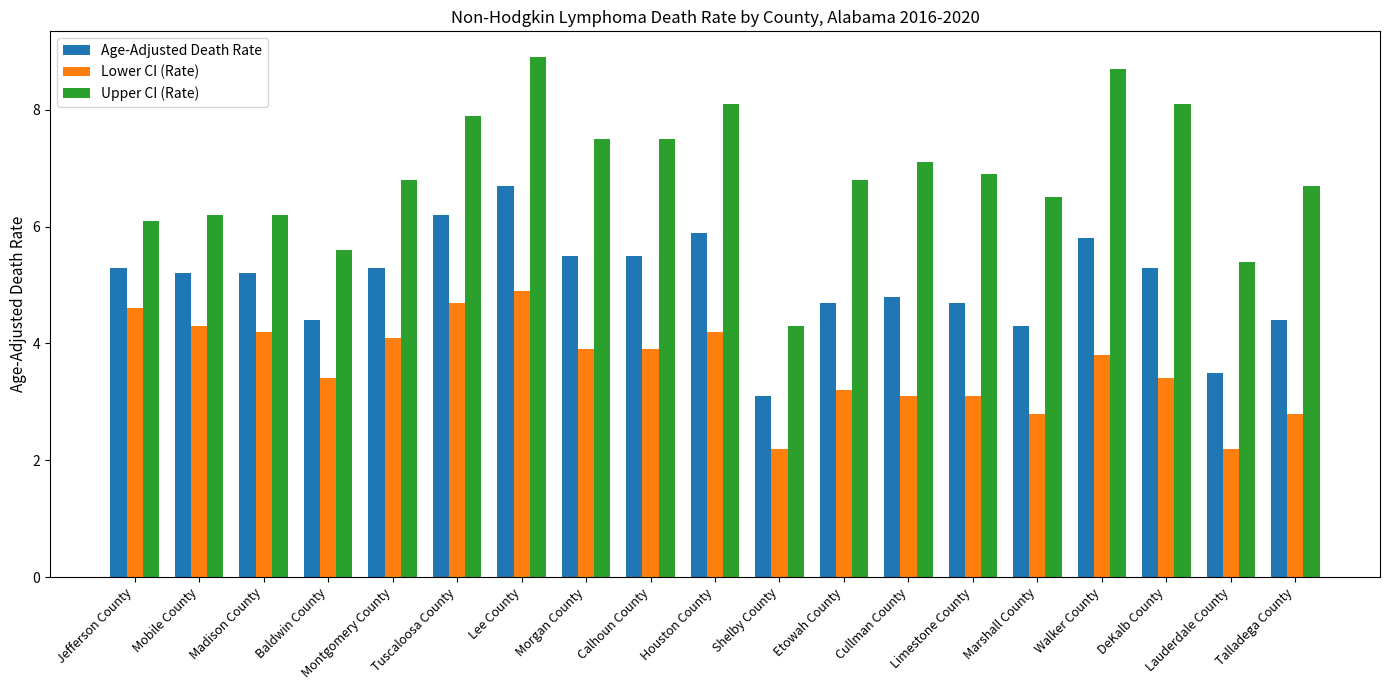

Which category has the highest value in the Age-Adjusted Death Rate series?

Lee County